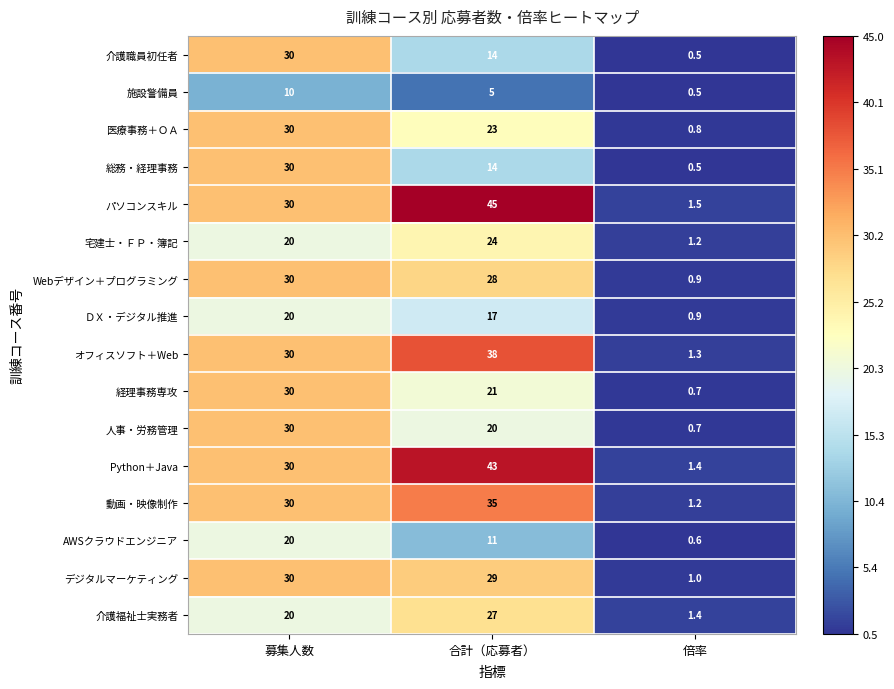

Which series has the largest total across all categories?

パソコンスキル